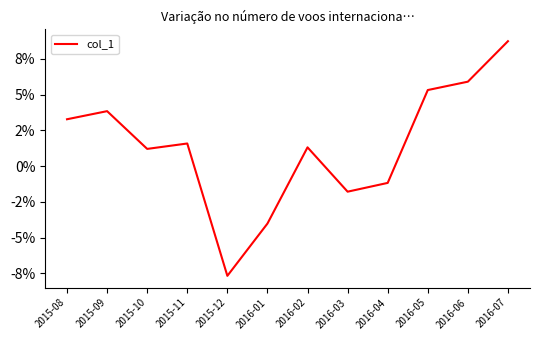

What is the change in value from 2015-10 to 2016-07?

+0.1